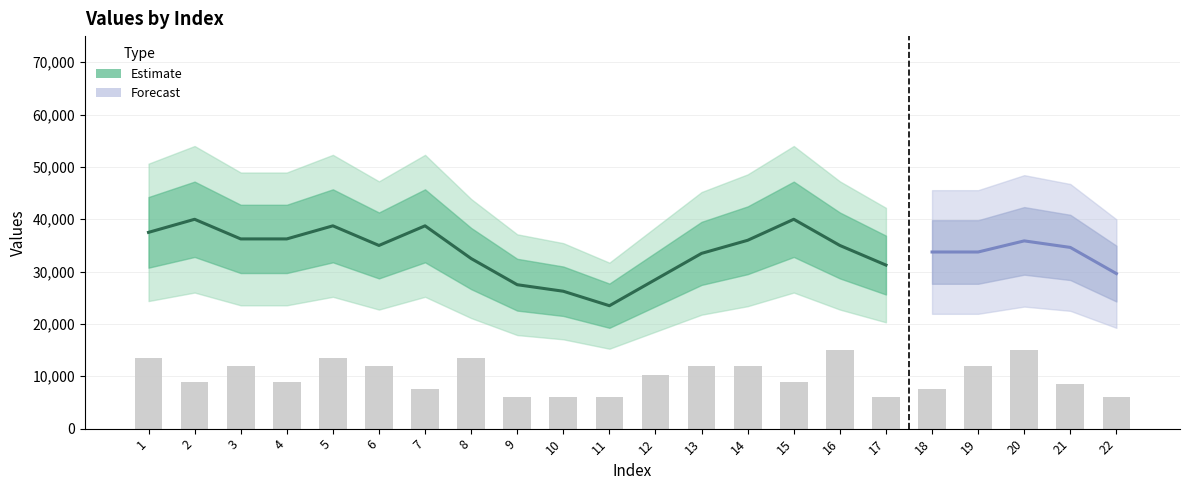

What is the sum of the values at 3 and 16?

27000.0